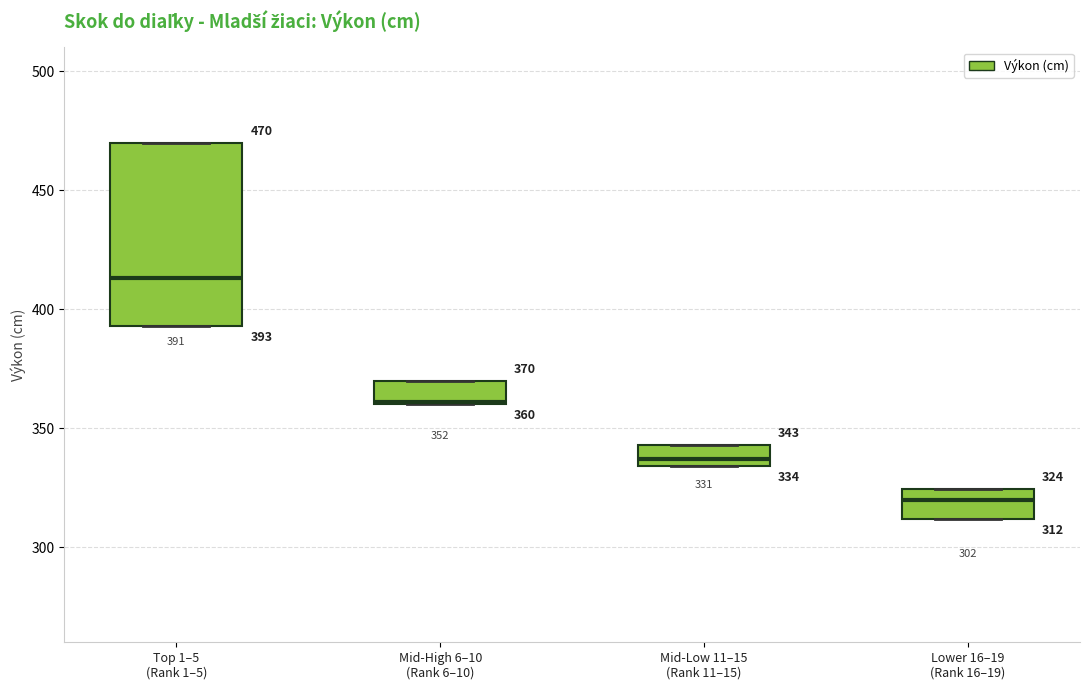

Comparing the boxes themselves (not the whiskers), which one is the tallest?

Top 1–5 (Rank 1–5)